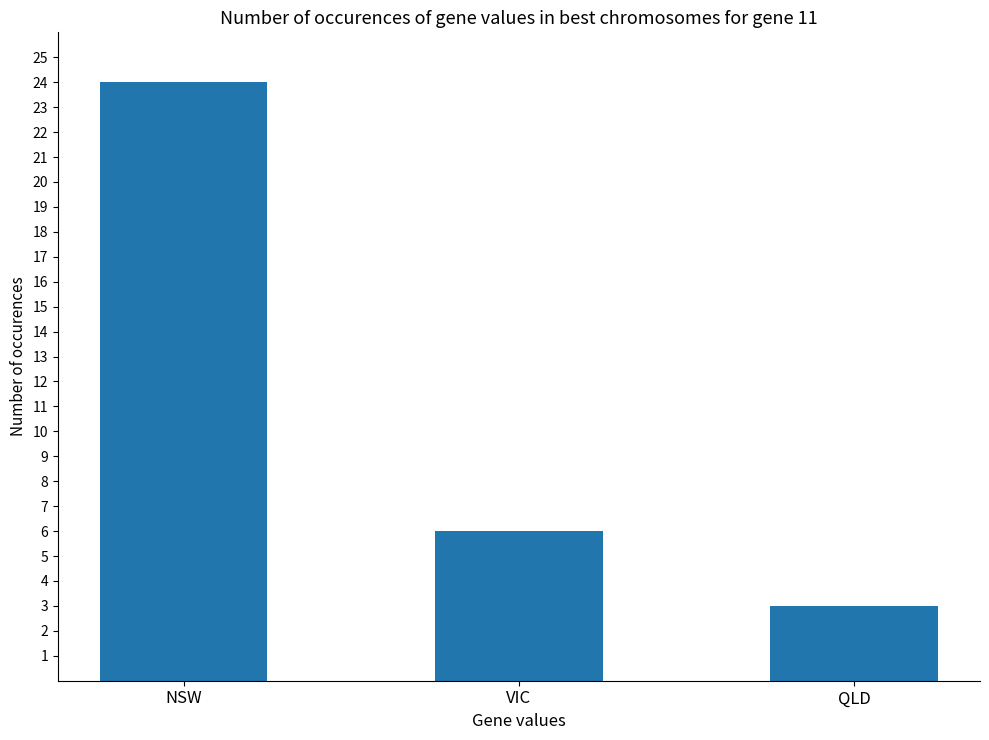

What is the label of the 2nd bar from the left?

VIC